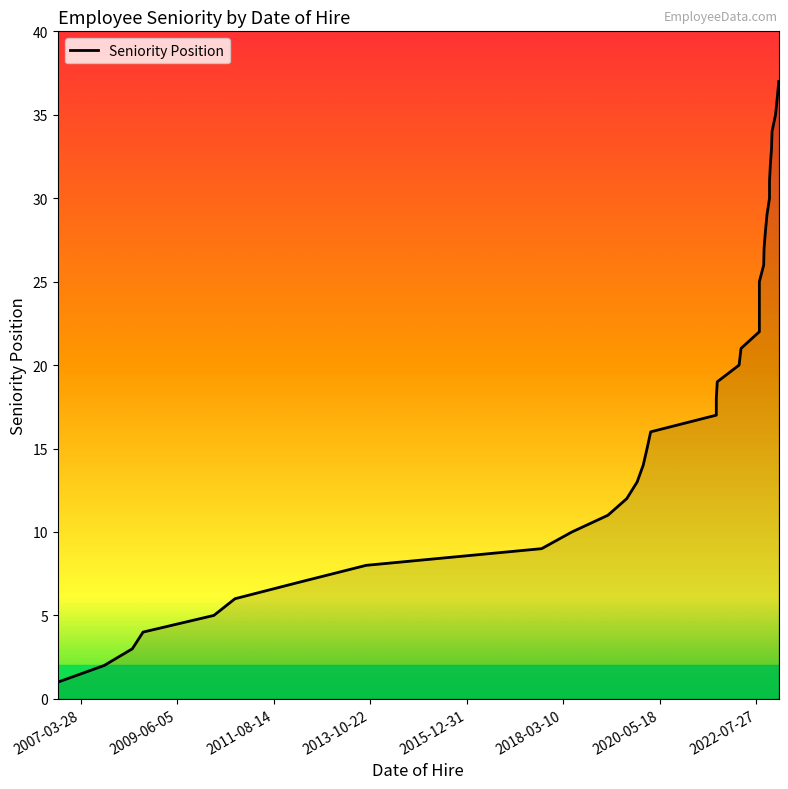

Read the value at 2021-08-30, to the nearest 10.

20